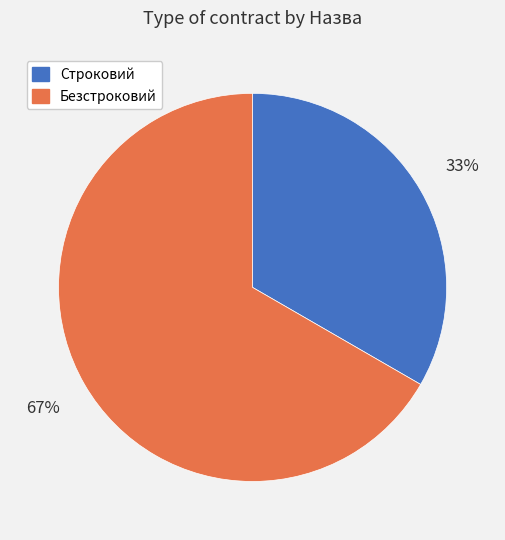

How many slices are in this pie chart?

2